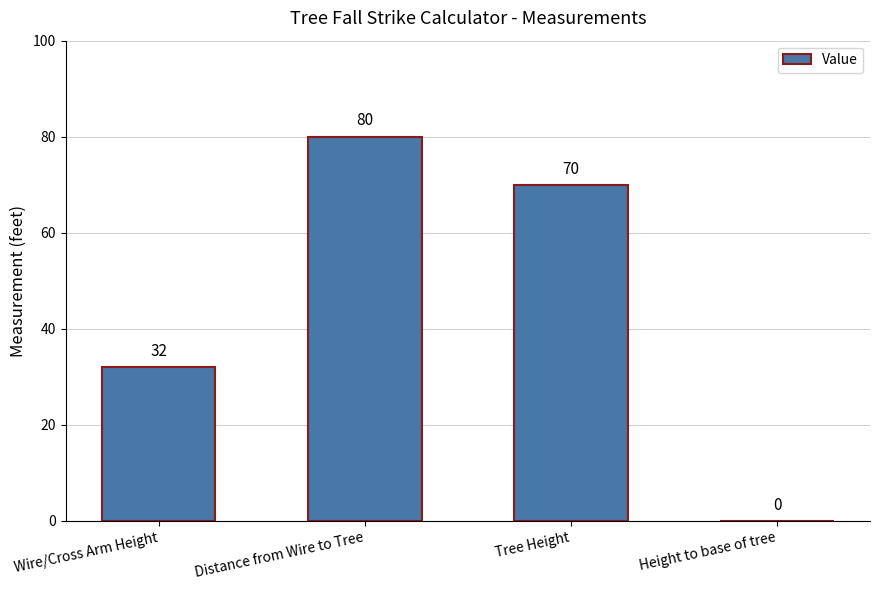

What is the average value?

46